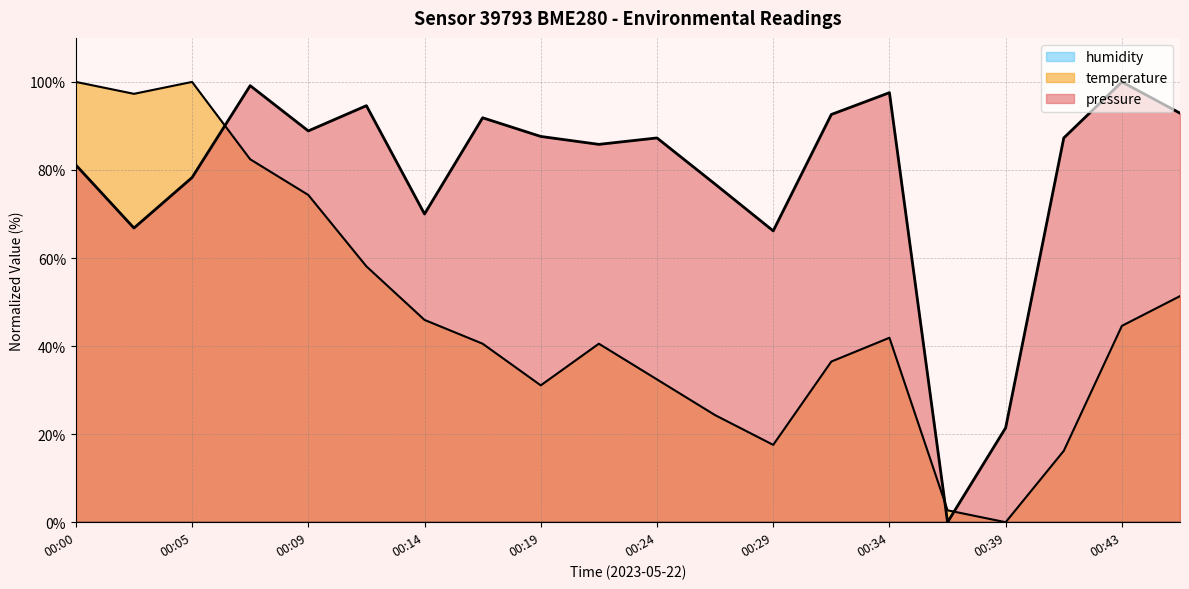

Reading left to right, transcribe all the data shown in this chart.

pressure: 81.1	66.8	78.3	99.2	88.9	94.6	70.0	91.9	87.6	85.8	87.3	76.8	66.2	92.6	97.6	0.0	21.4	87.3	100.0	92.9
temperature: 100.0	97.3	100.0	82.4	74.3	58.1	45.9	40.5	31.1	40.5	32.4	24.3	17.6	36.5	41.9	2.7	0.0	16.2	44.6	51.4